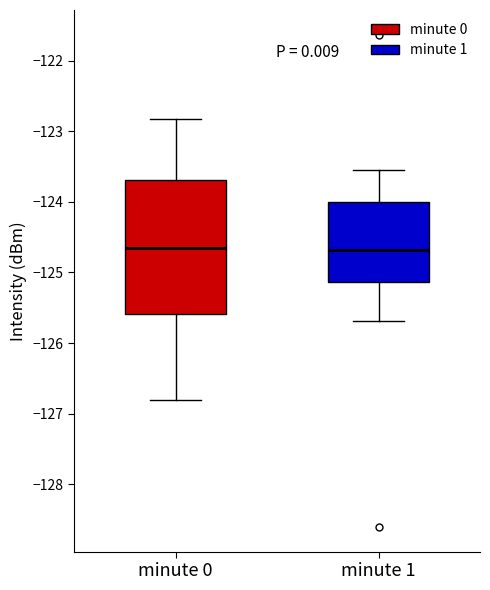

Reading left to right, read every box against the y-axis: the position of its median line, the range the box covers, and the ends of its whiskers. The values are not printed on the chart, so give them approximately, as read against the axis.

minute 0: median -124.6, box -125.6 to -123.7, whiskers -126.8 to -122.8
minute 1: median -124.7, box -125.1 to -124.0, whiskers -125.7 to -123.5